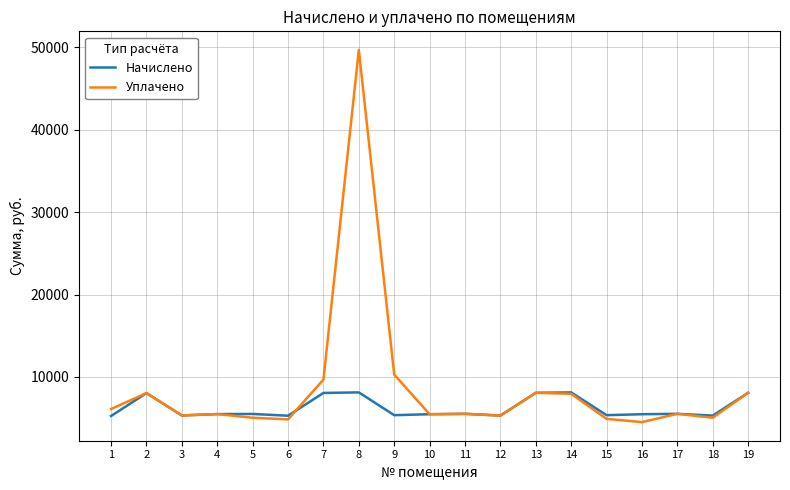

At how many categories does at least one series exceed 25573?

1